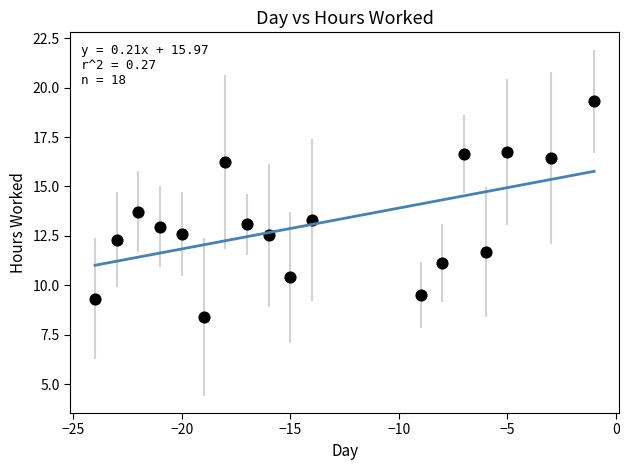

What is the range of X values (max minus min)?

23.0